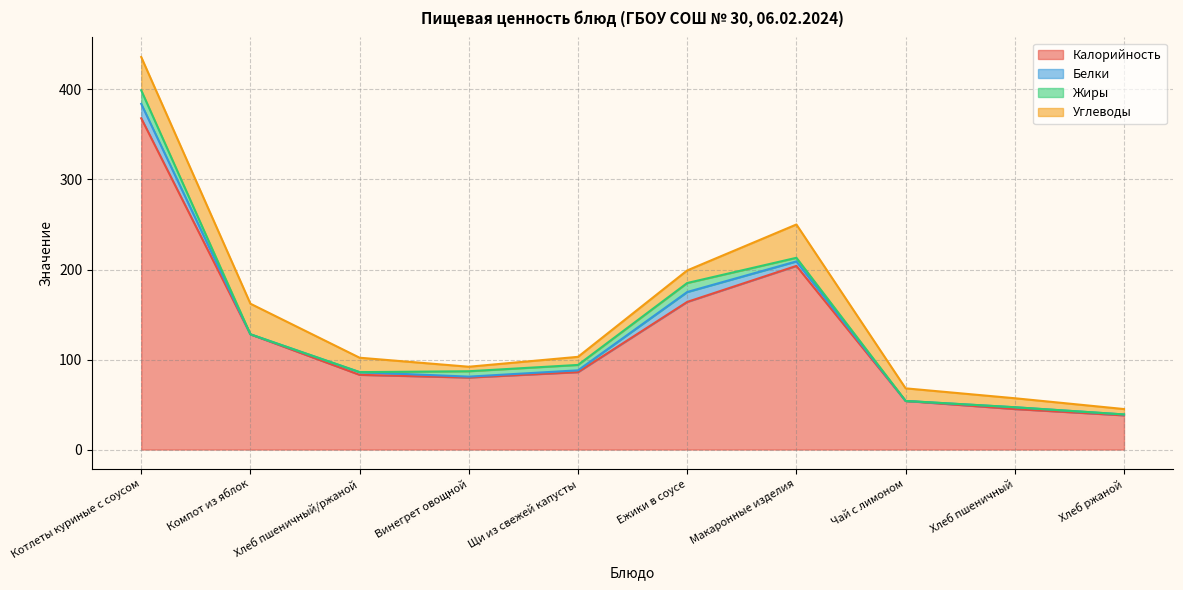

What is the average value of the Углеводы series?

18